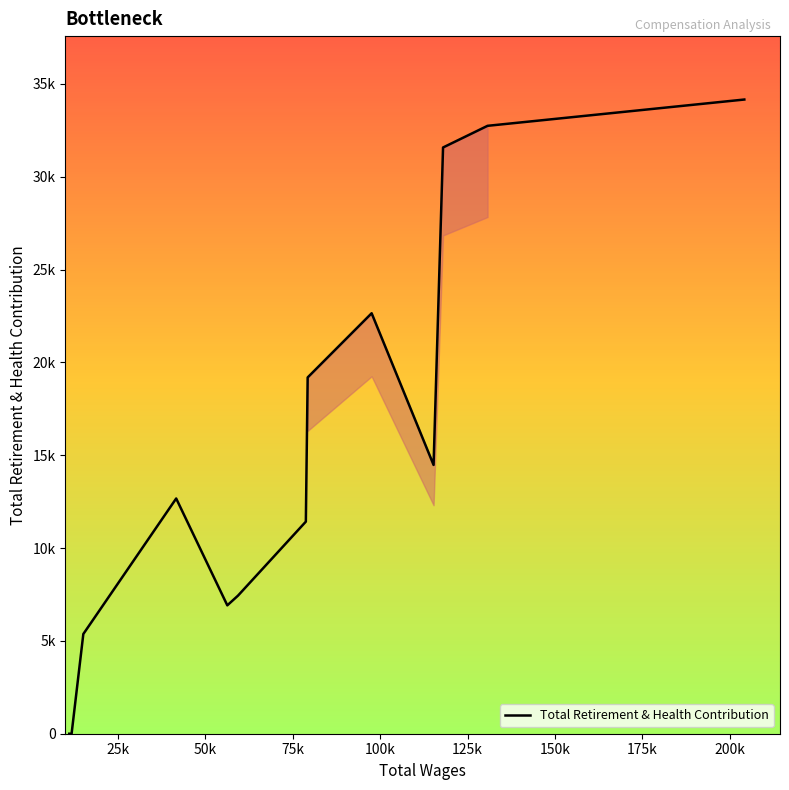

Does the chart have visible grid lines?

No